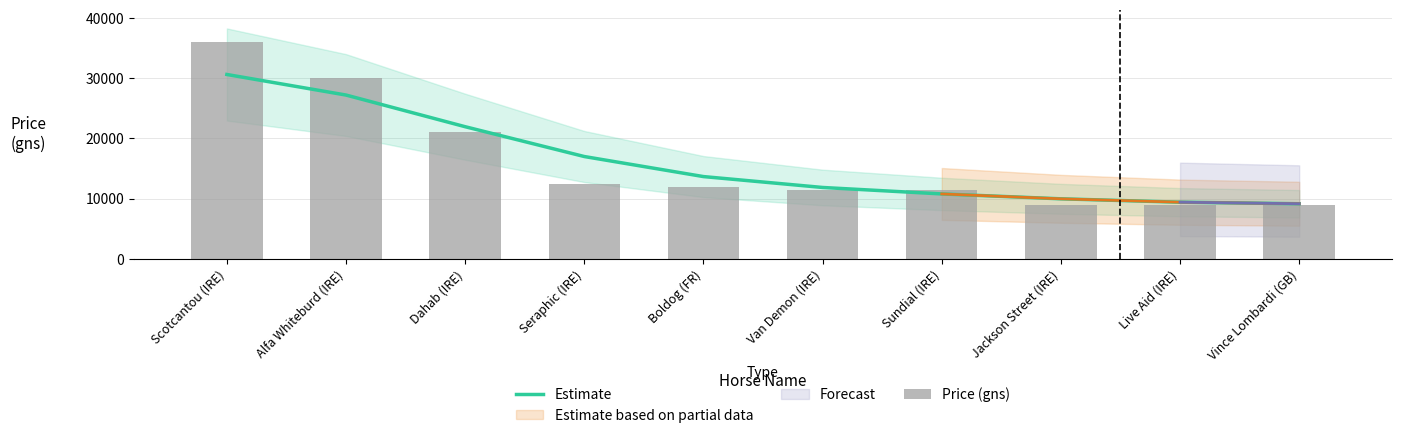

Reading left to right, transcribe all the data shown in this chart.

Estimate: 30625	27206	21942	16984	13651	11840	10766	9954	9393	9134
Price (gns): 36000	30000	21000	12500	12000	11500	11500	9000	9000	9000